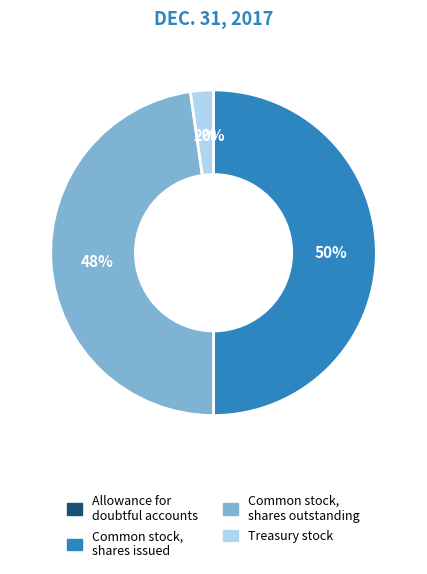

What is the largest slice in the pie chart?

Common stock, shares issued